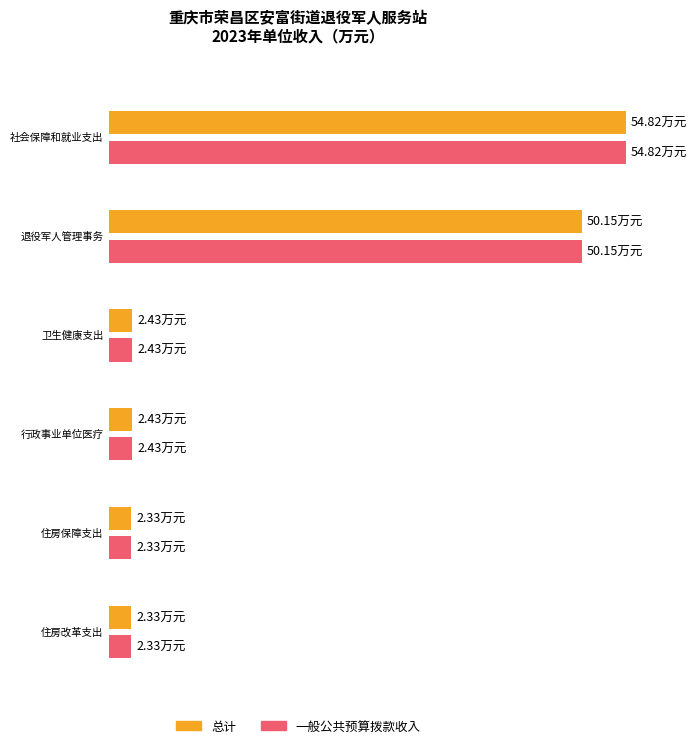

Does the chart contain any negative values?

No